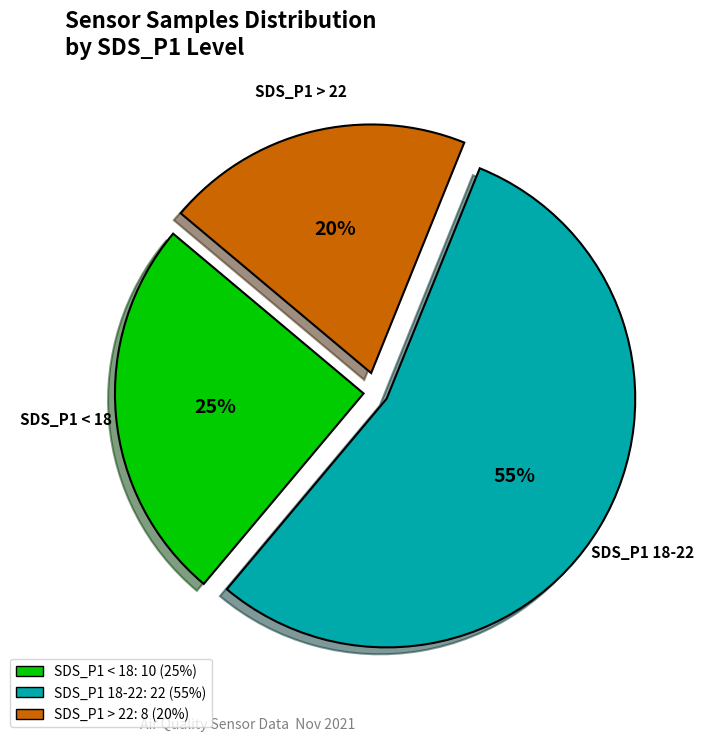

Is there a majority slice in this chart?

Yes